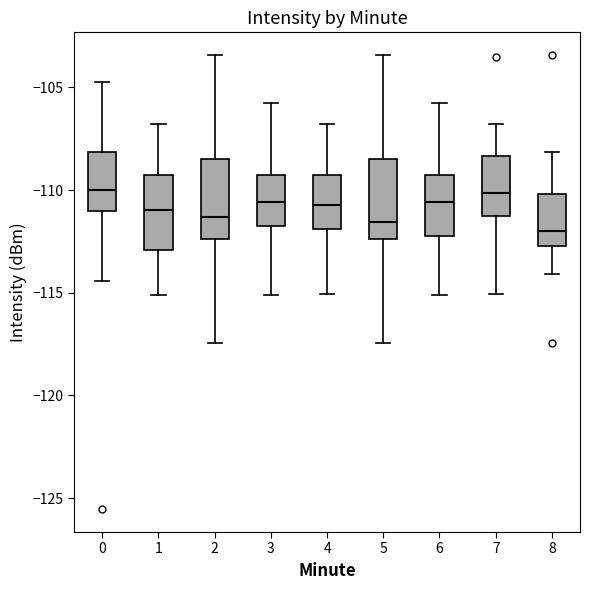

Where does the upper whisker of the box at x = 7 end on the y-axis? The values are not printed on the chart, so give them approximately, as read against the axis.

-107.0